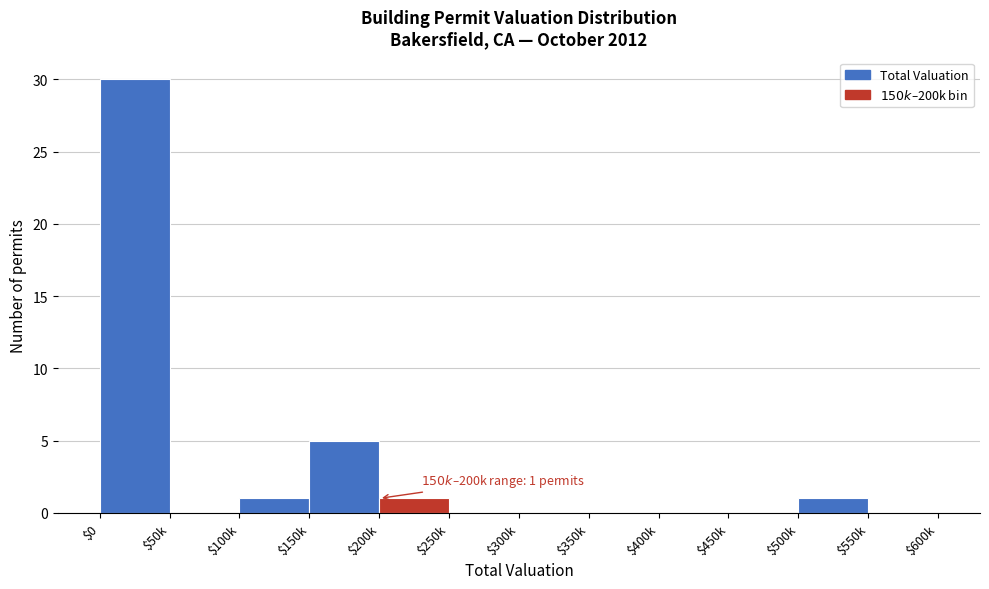

Where is the data nearest to the value 15?

$150k